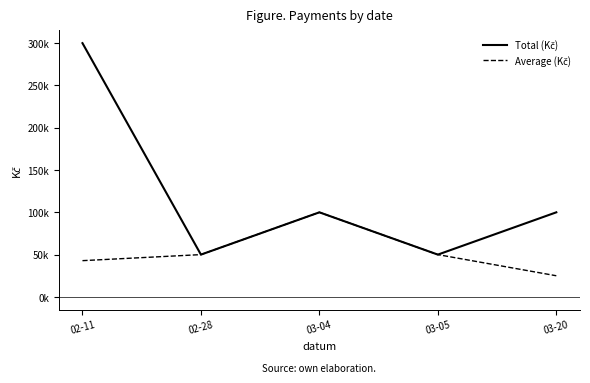

Reading left to right, list all the values displayed in this chart.

Total (Kč): 300000	50000	100000	50000	100000
Average (Kč): 42857	50000	100000	50000	25000